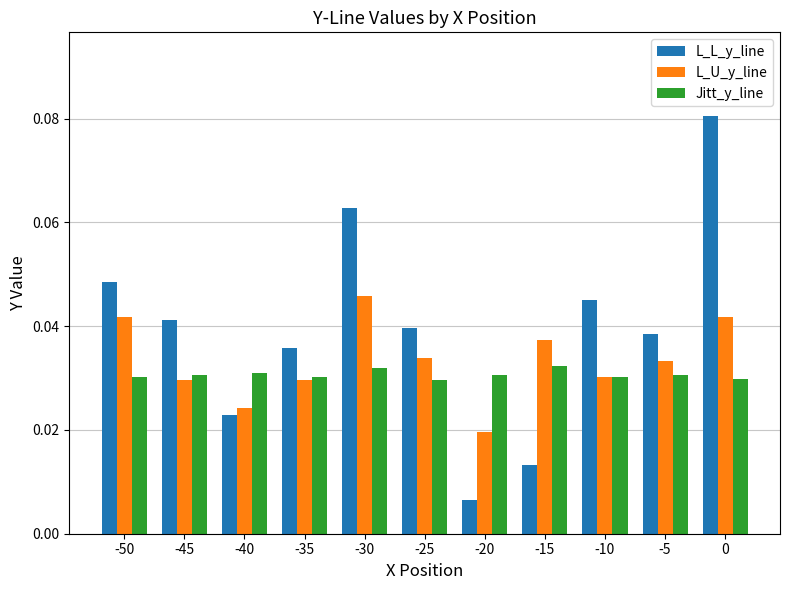

At which label does L_L_y_line reach its minimum?

-20